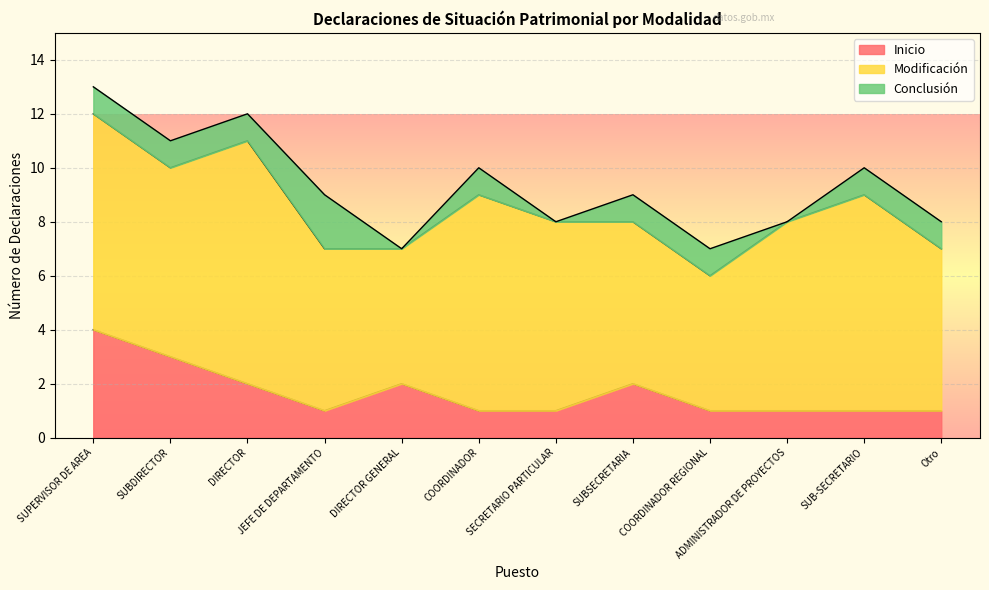

The value of Modificación at Otro is 6. True or false?

True